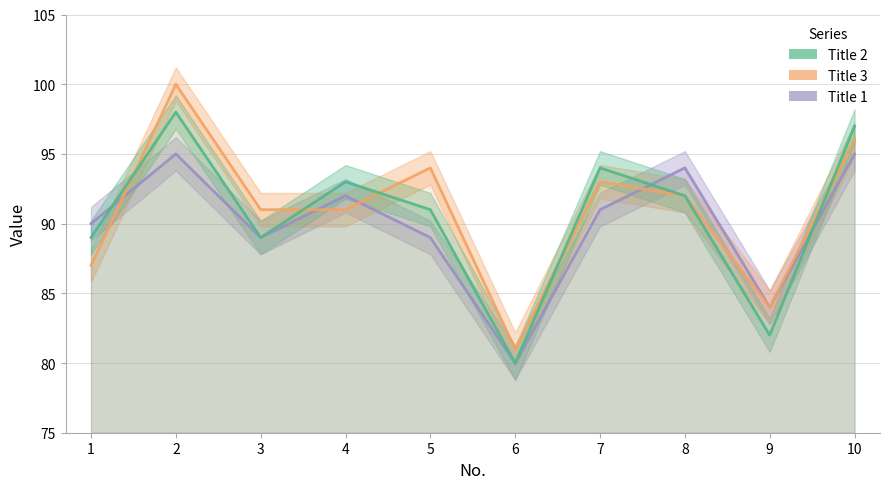

Which series changed the most between 4 and 10?

Title 3